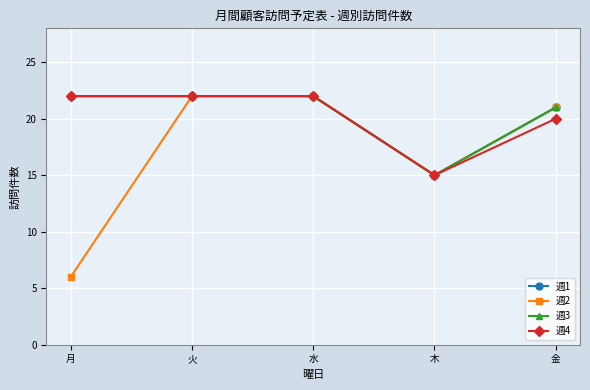

Is this an area chart (filled region under the line)?

No